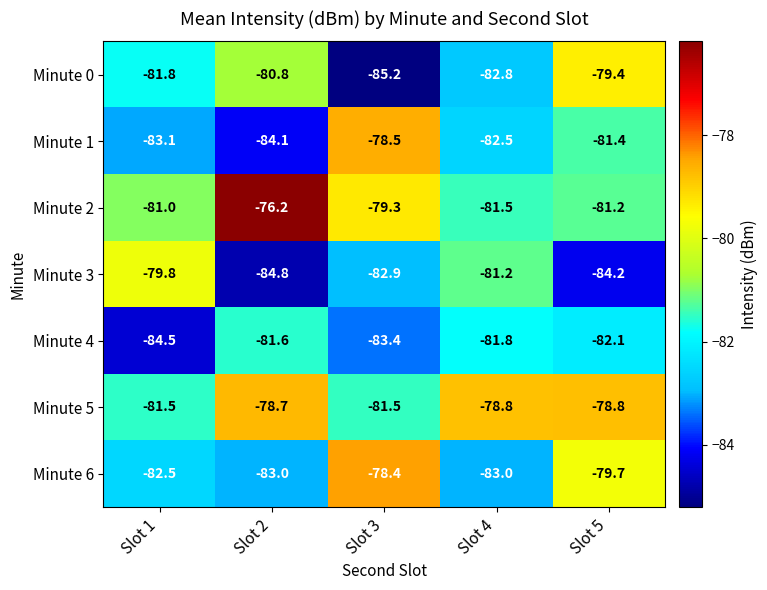

At which category is the sum across all series the highest?

Slot 5